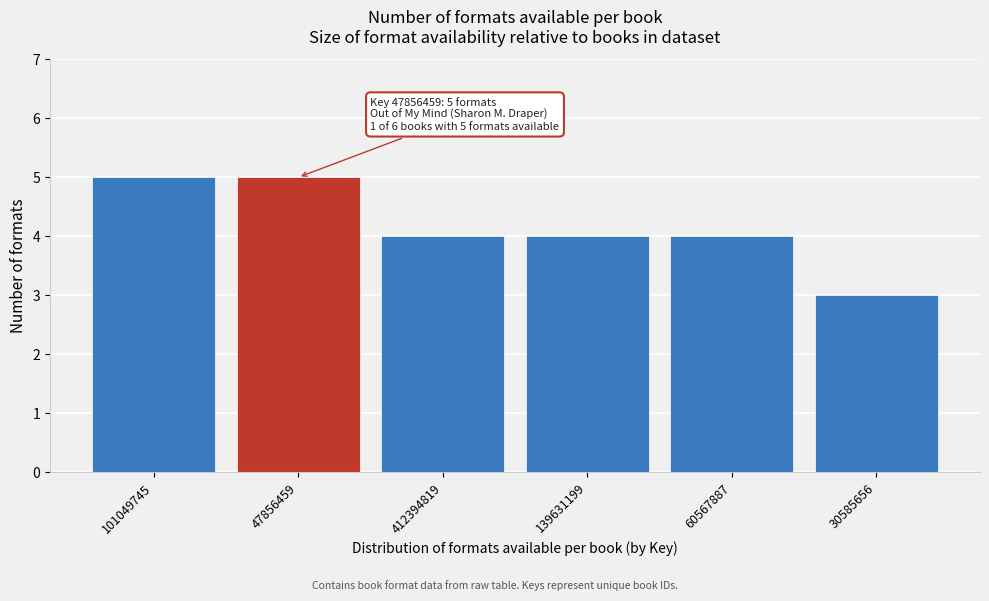

Reading left to right, transcribe all the data shown in this chart.

101049745=5	47856459=5	412394819=4	139631199=4	60567887=4	30585656=3